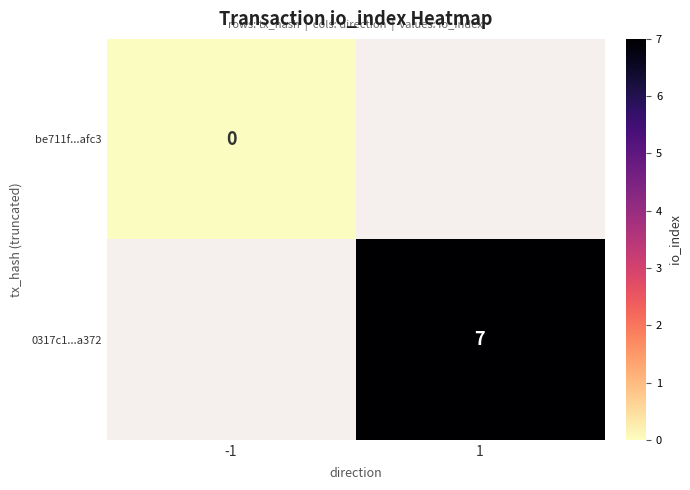

Is it true that 0317c1...a372 equals 7 at 1?

True